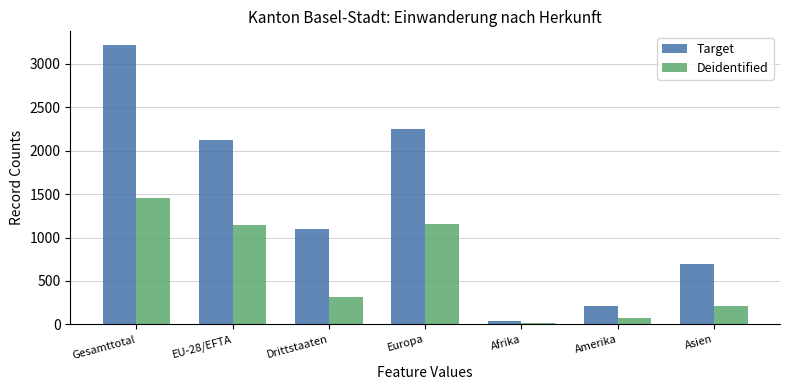

Is it true that Deidentified equals 1141 at EU-28/EFTA?

True